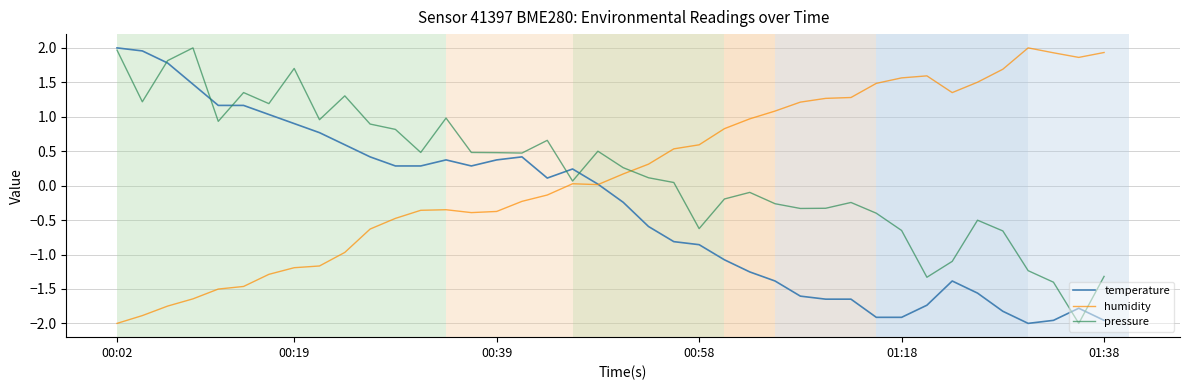

What is the maximum value for pressure?

2.0